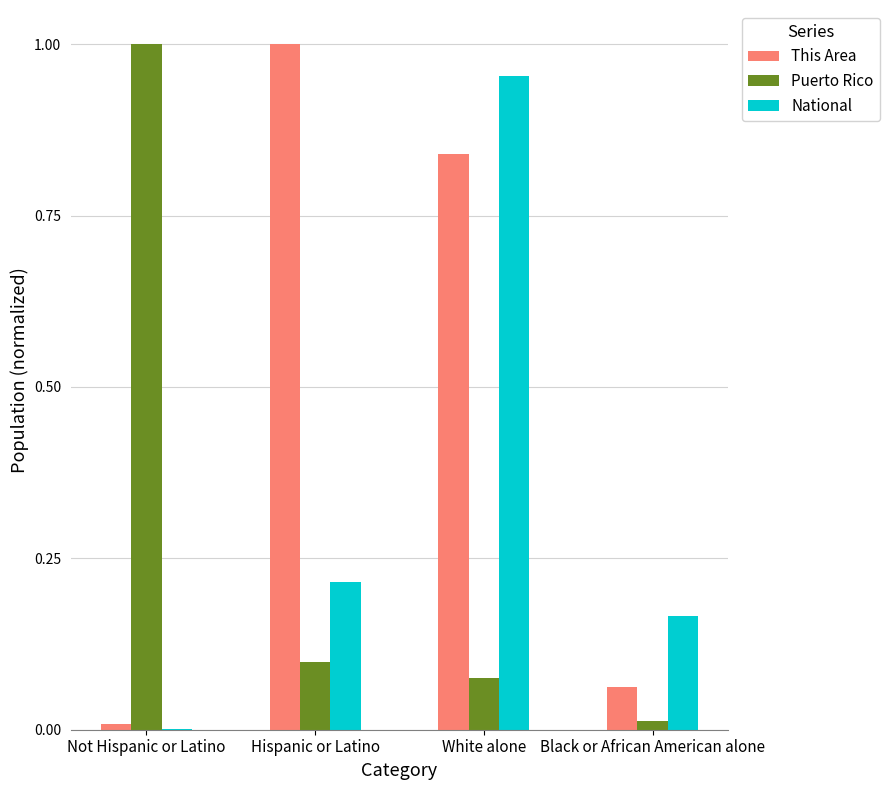

What is the sum of the National values at White alone and Hispanic or Latino?

1.2